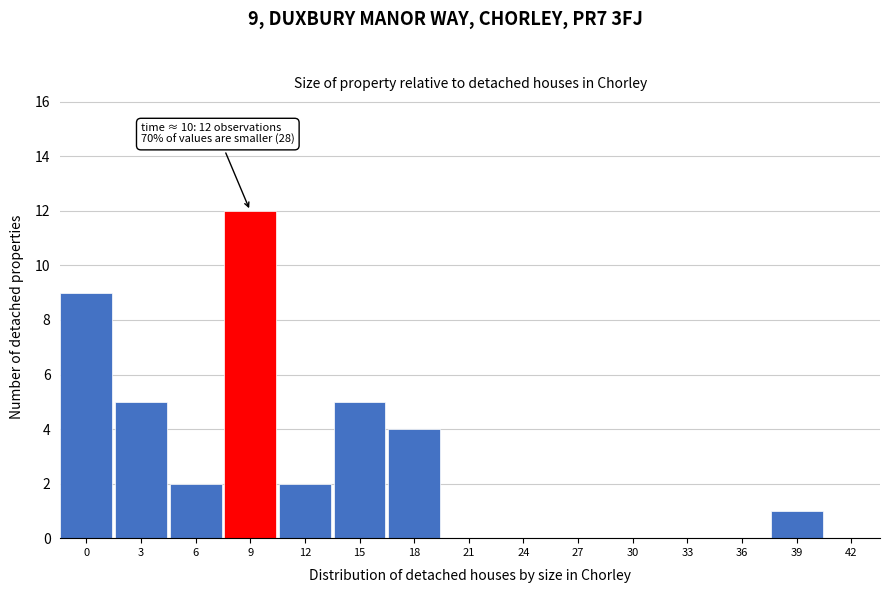

Reading right to left, list all the values displayed in this chart.

42=0	39=1	36=0	33=0	30=0	27=0	24=0	21=0	18=4	15=5	12=2	9=12	6=2	3=5	0=9